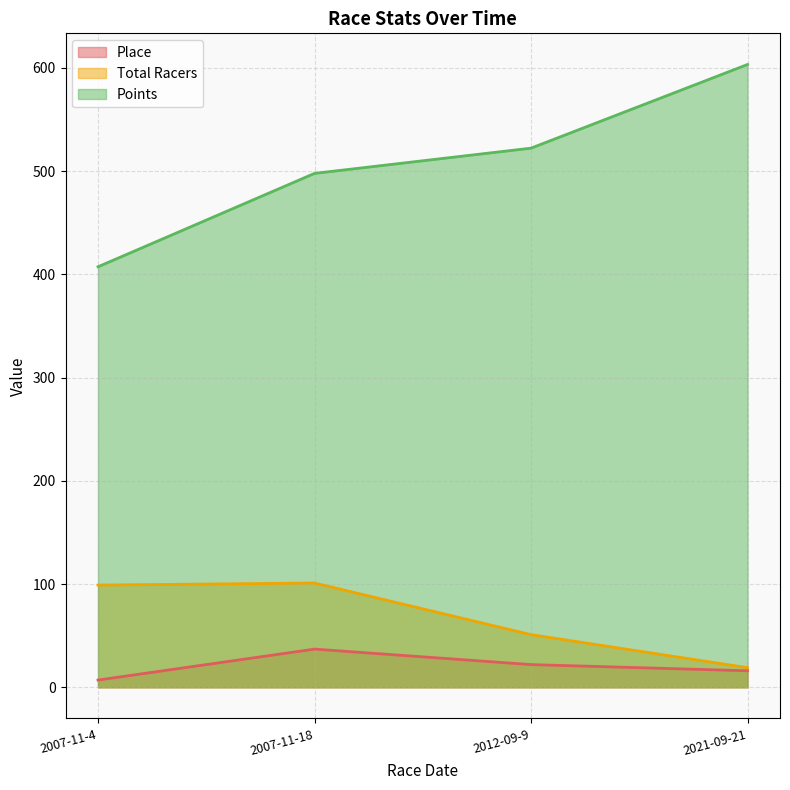

Reading right to left, list all the values displayed in this chart.

Place: 2021-09-21=16.0	2012-09-9=22.0	2007-11-18=37.0	2007-11-4=7.0
Total Racers: 2021-09-21=19.0	2012-09-9=51.0	2007-11-18=101.0	2007-11-4=99.0
Points: 2021-09-21=603.2	2012-09-9=522.2	2007-11-18=497.7	2007-11-4=407.3